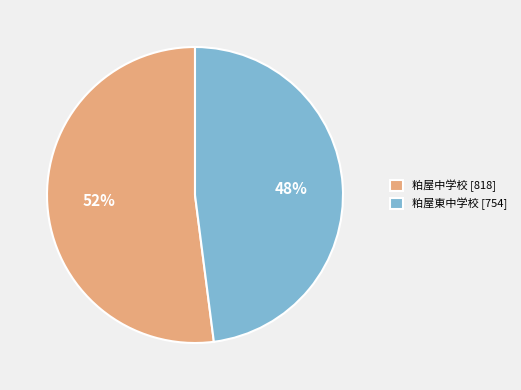

Which has a higher value, 粕屋中学校 or 粕屋東中学校?

粕屋中学校